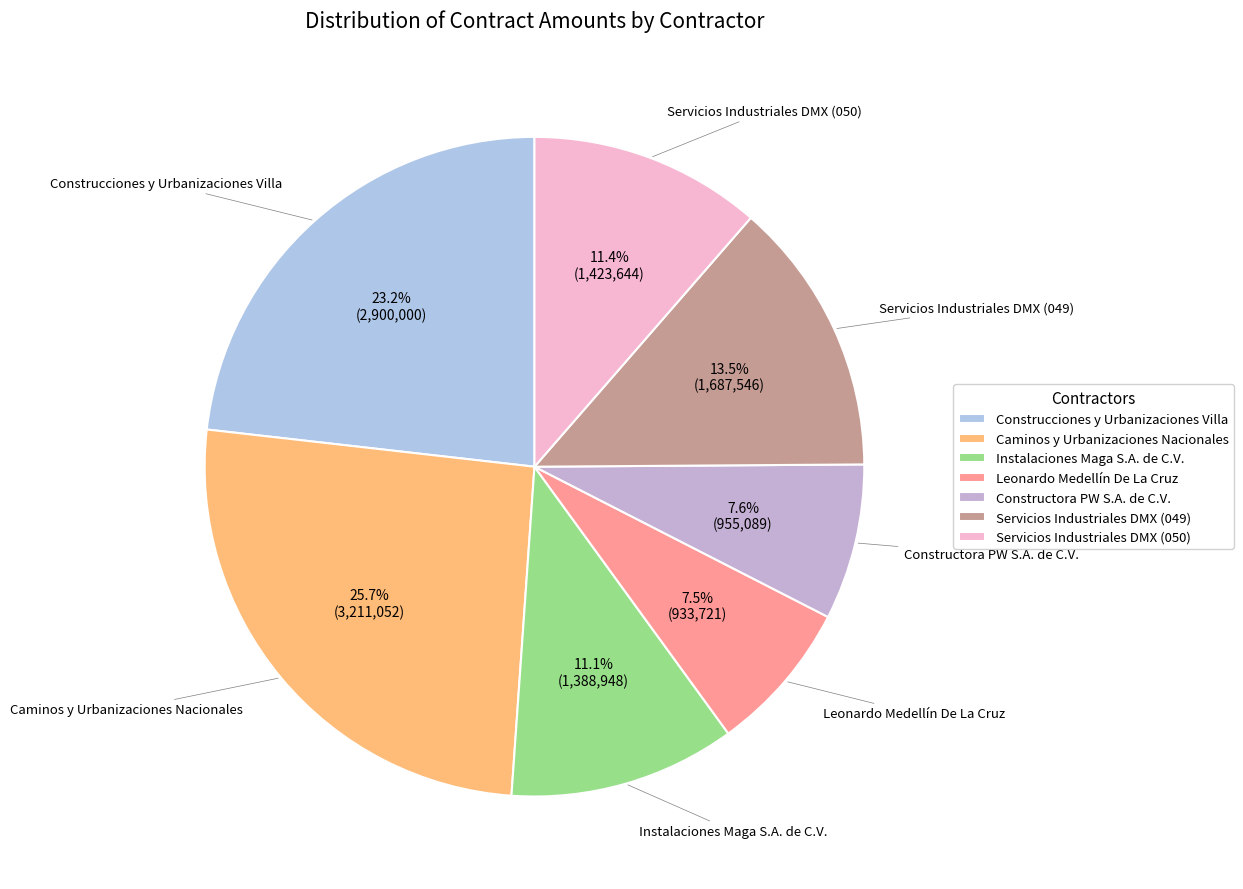

What percentage is the Instalaciones Maga S.A. de C.V. slice, to the nearest percent?

11%